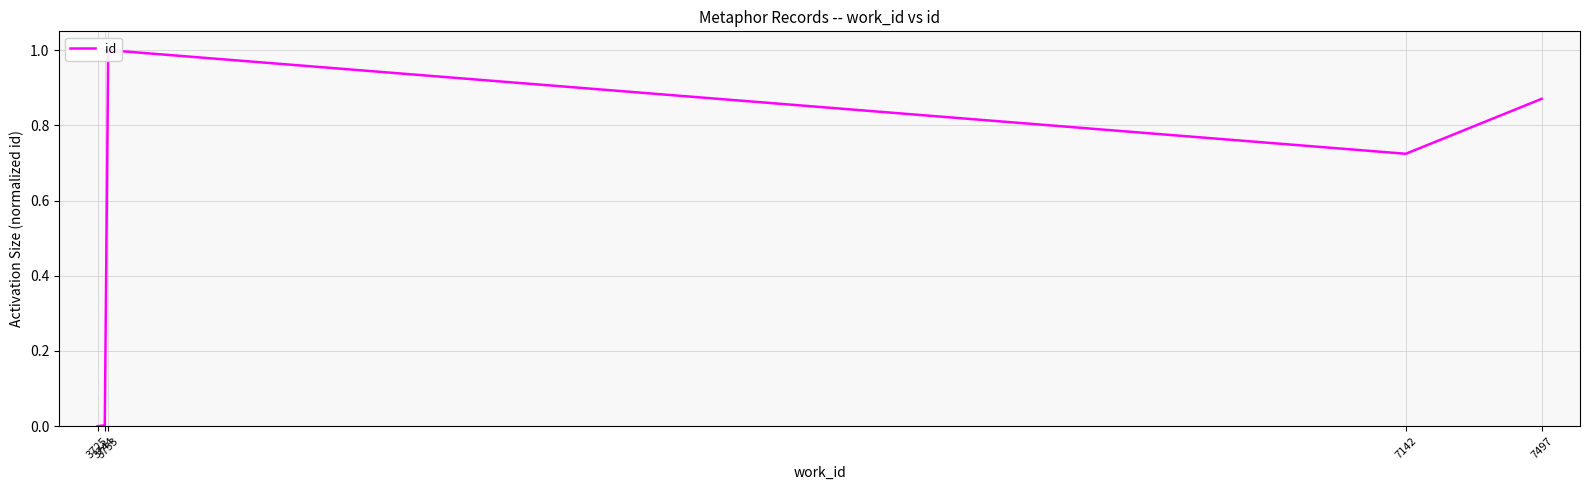

At which category does the chart reach its minimum across all series?

3725